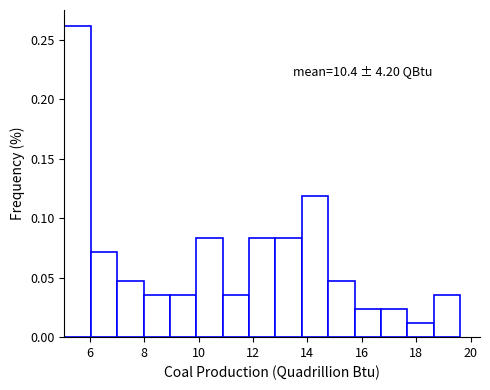

Which range on the x-axis has the tallest bar?

5.0 to 6.0